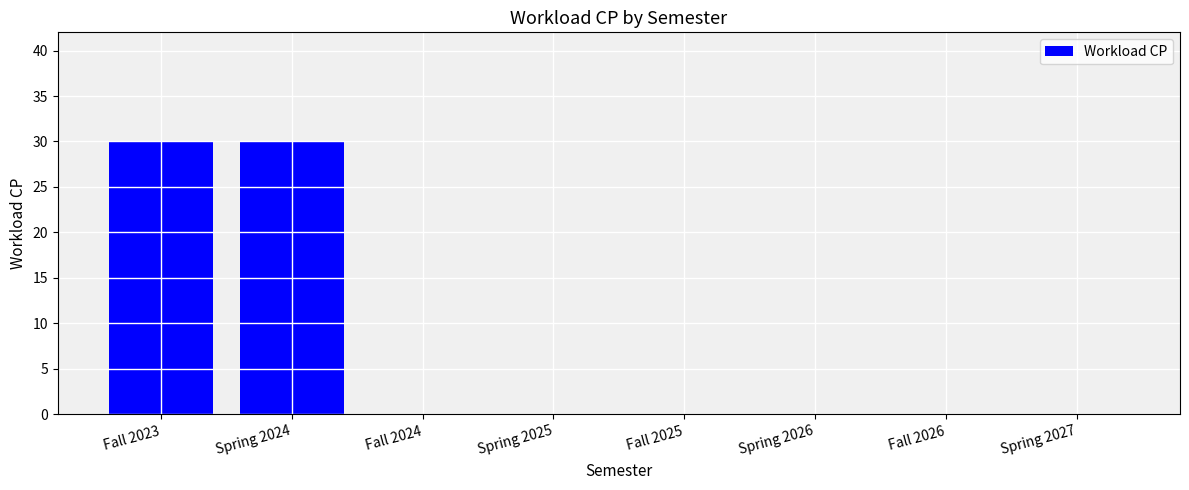

What is the sum of all values?

60